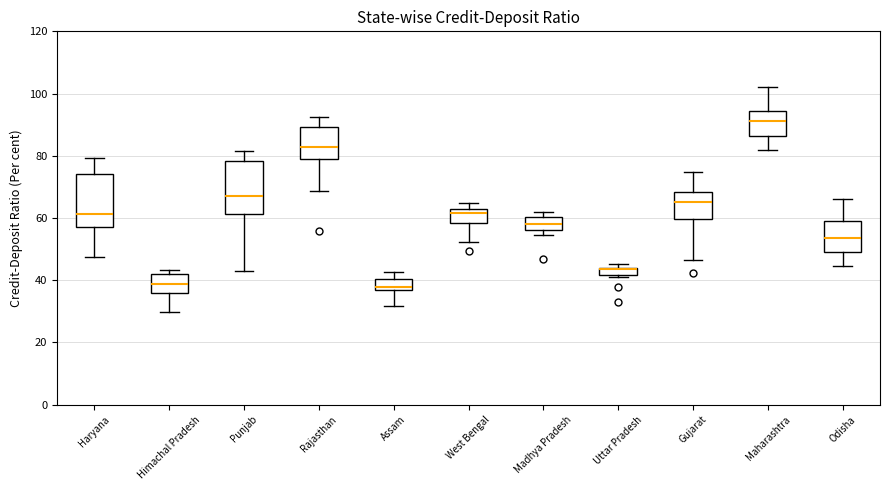

Where is the upper edge of the box for Madhya Pradesh on the y-axis? The values are not printed on the chart, so give them approximately, as read against the axis.

60